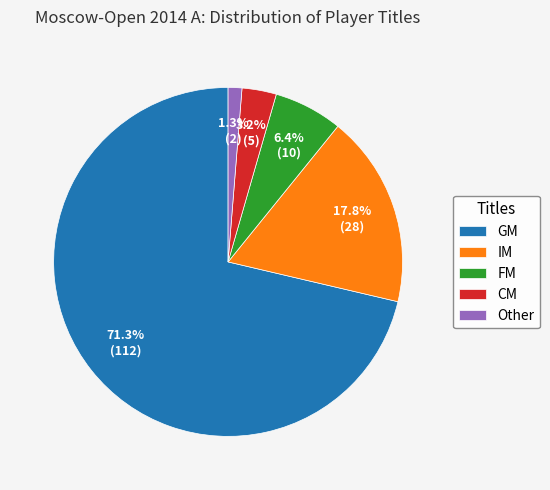

Combined, do GM and FM account for over 50%?

Yes